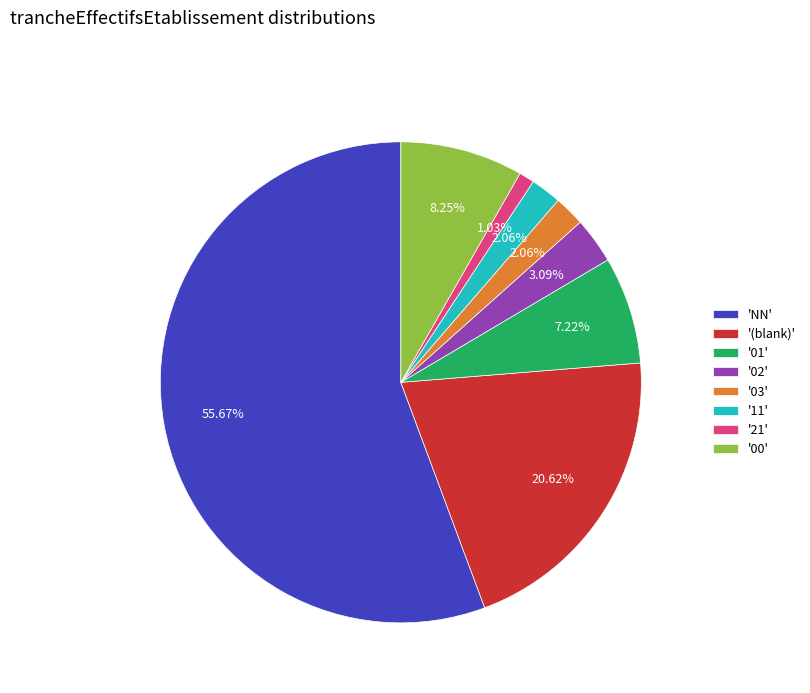

Is the sum of '03' and '(blank)' greater than half?

No